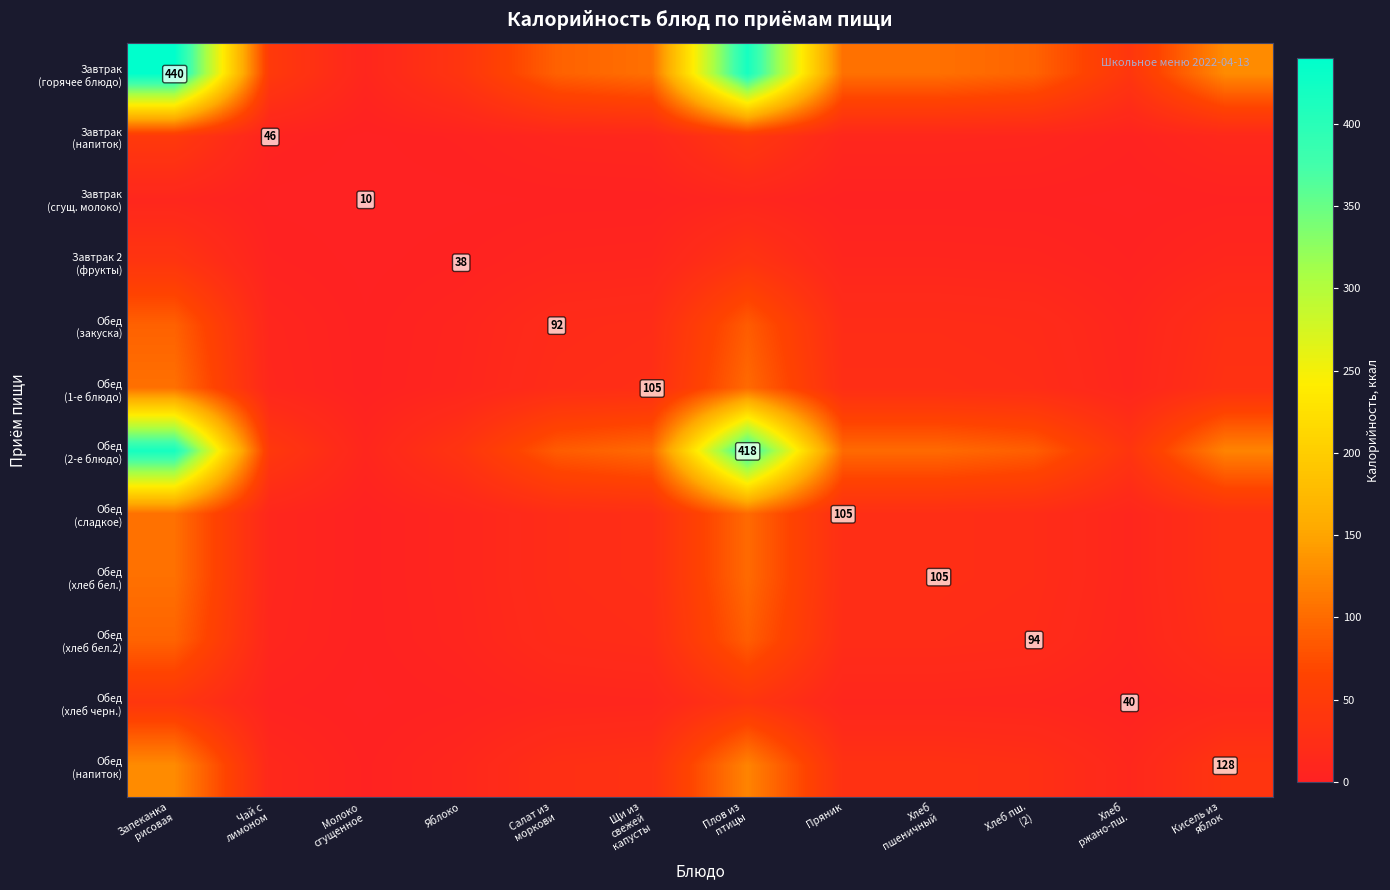

What is the difference between the second highest and second lowest values in the Обед (1-е блюдо) series?

90.7